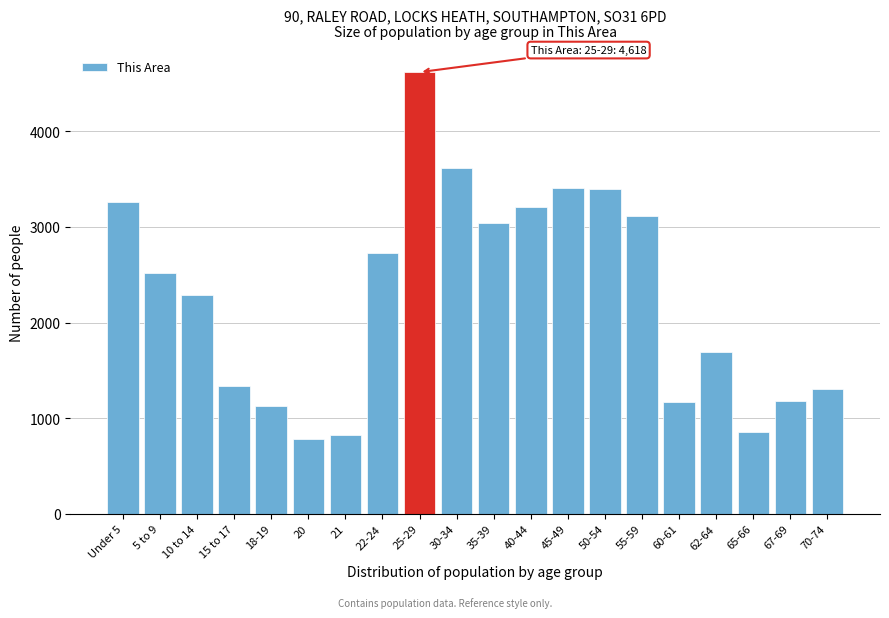

Which has a higher value, 5 to 9 or Under 5?

Under 5